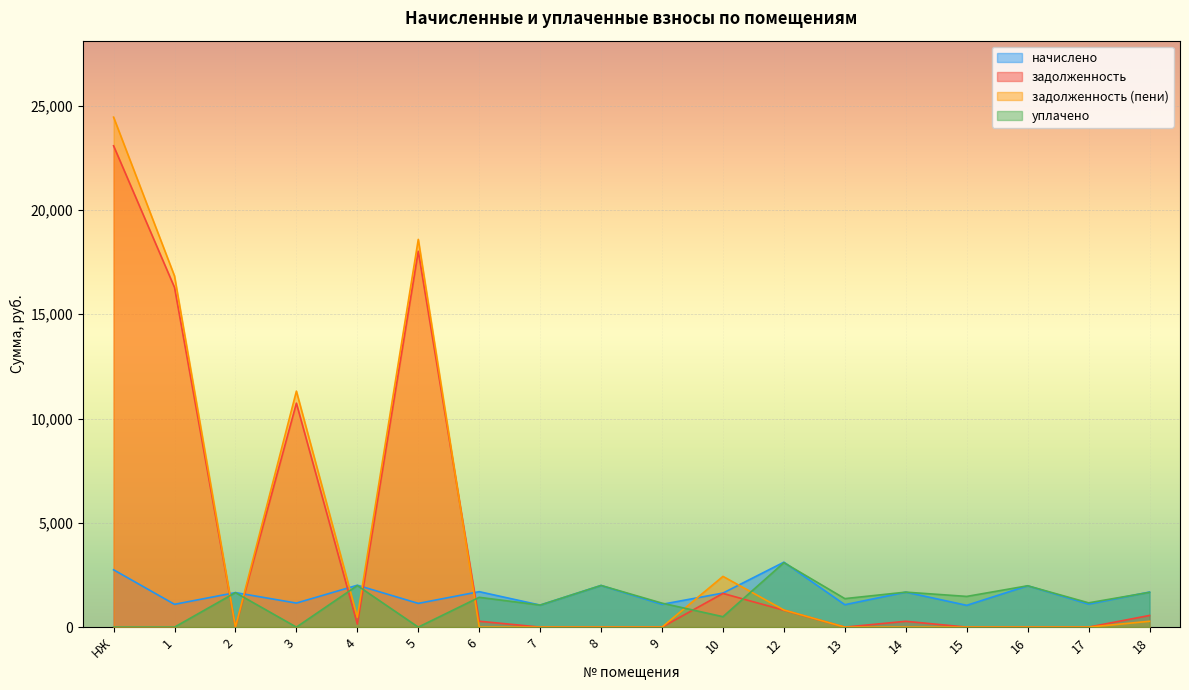

What is the sum of the уплачено values at 4 and 2?

3648.6